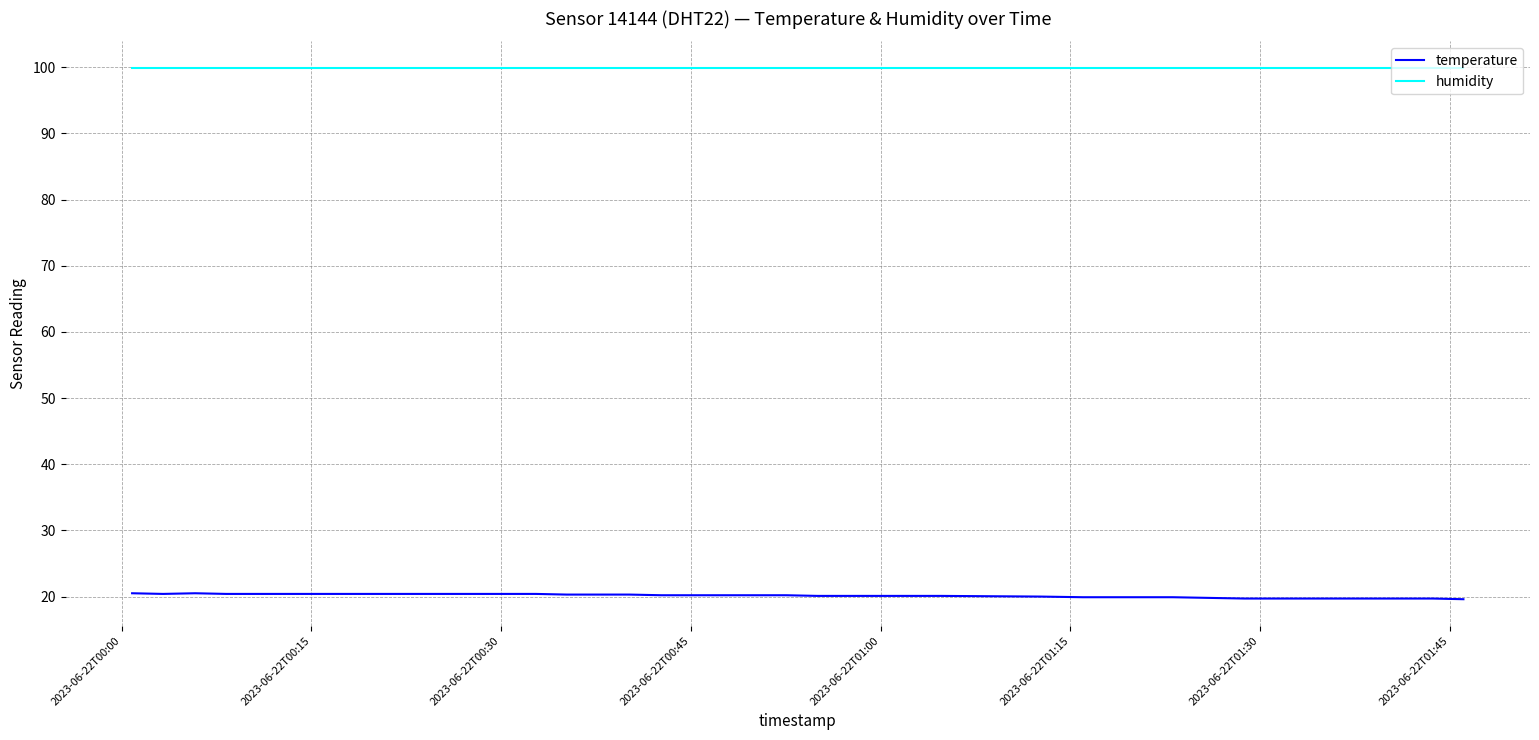

List the series in order of their overall mean, highest first.

humidity, temperature